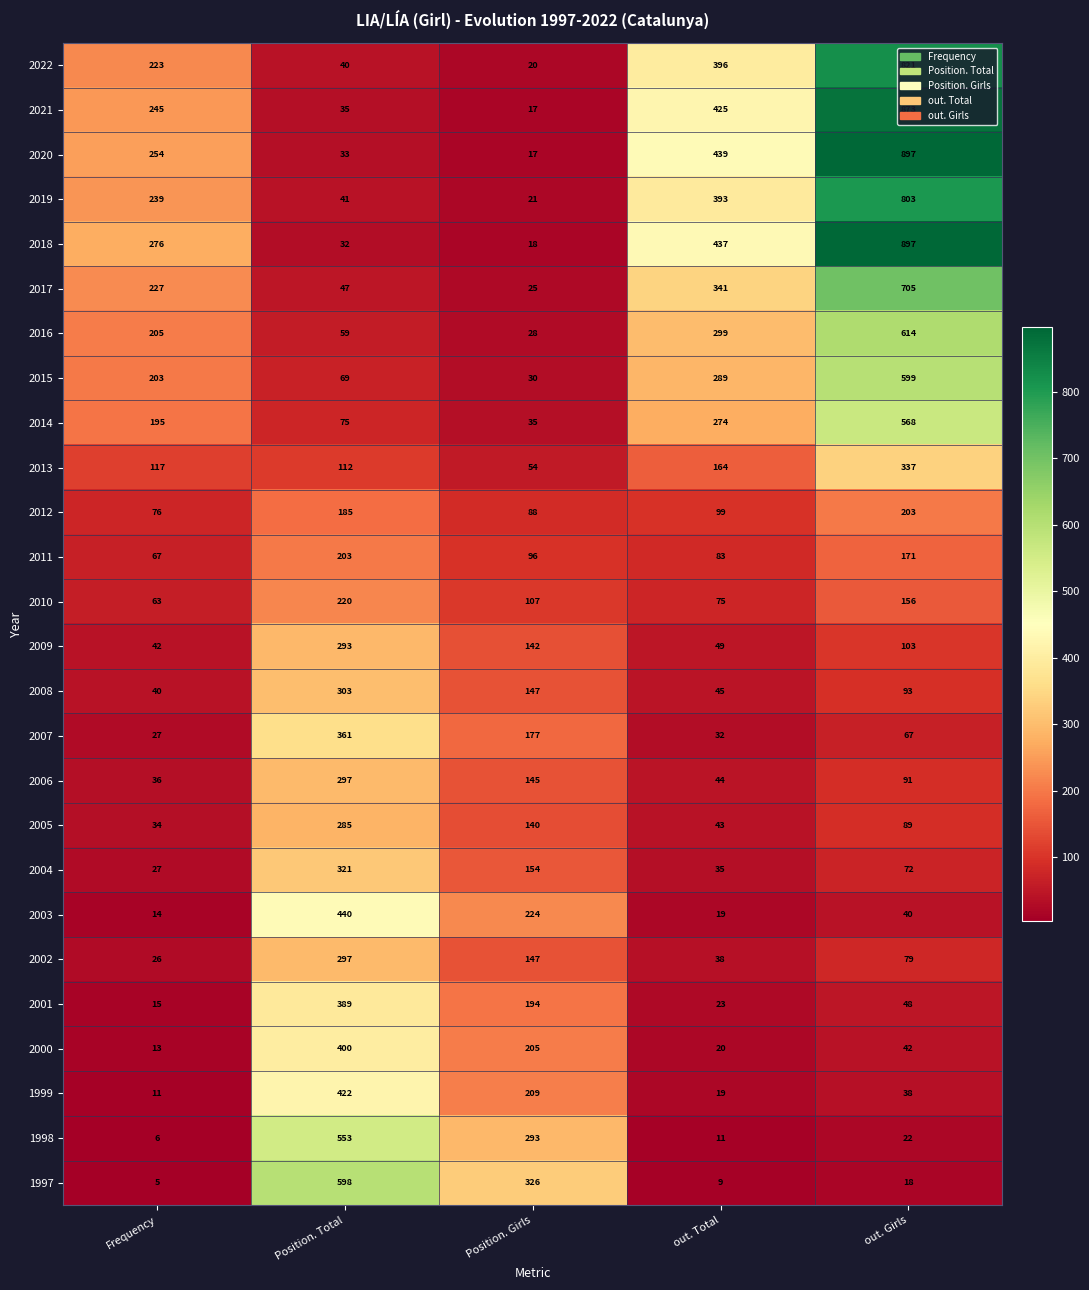

The 2019 series shows 393 at out. Total. True or false?

True